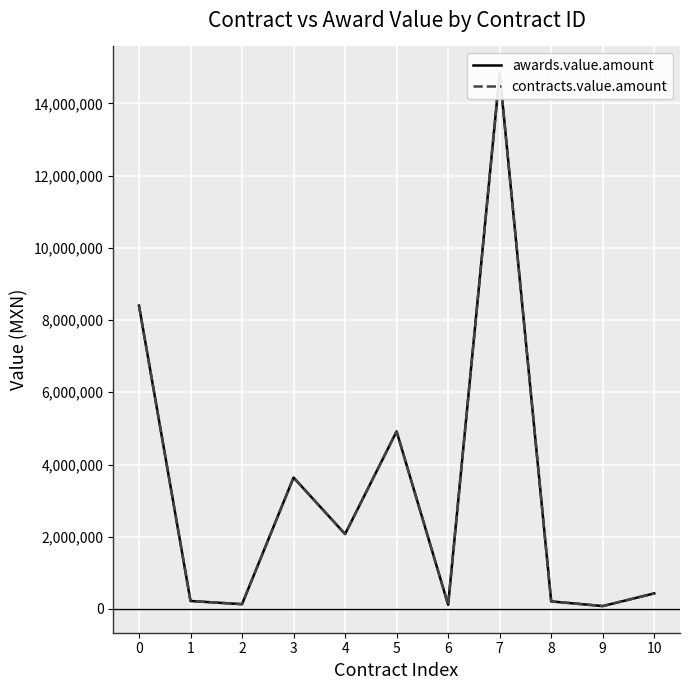

Which label corresponds to the largest value in the chart?

7